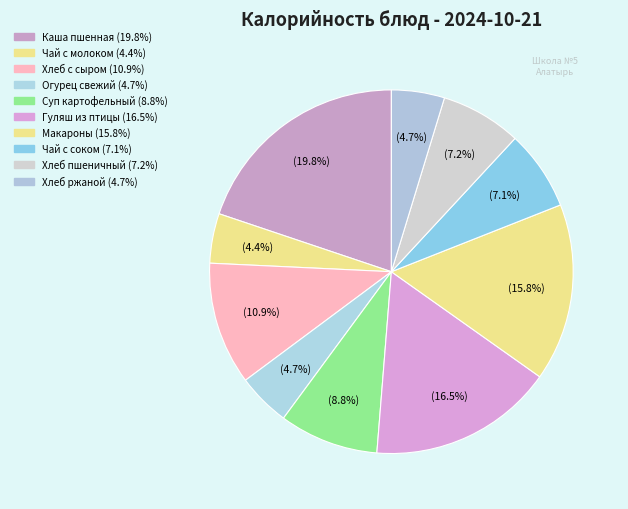

How many slices are in this pie chart?

10